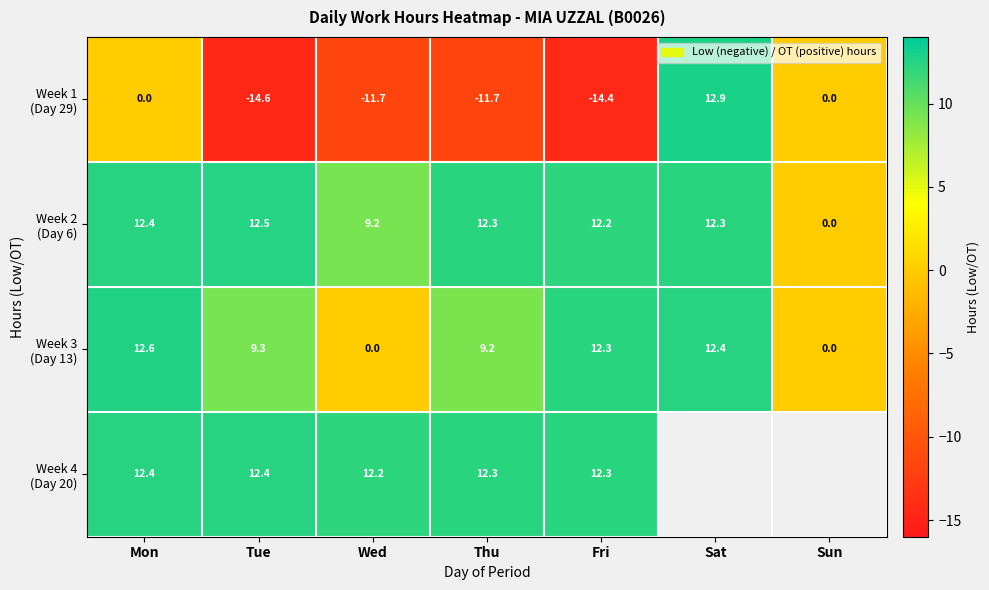

Which series has the widest spread of values?

Week 1 (Day 29)